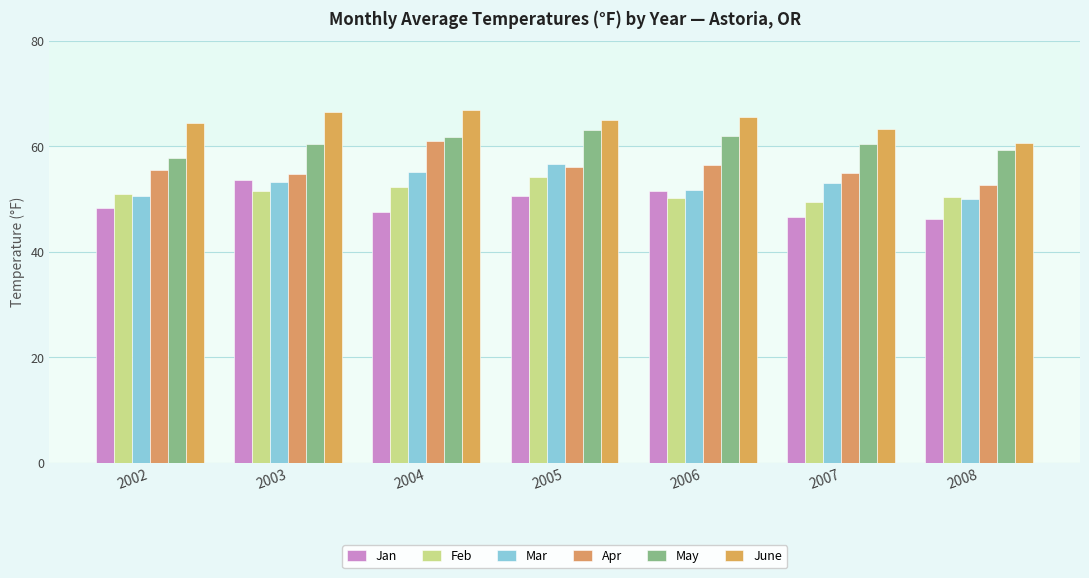

Which has a higher value, 2007 or 2006?

2006